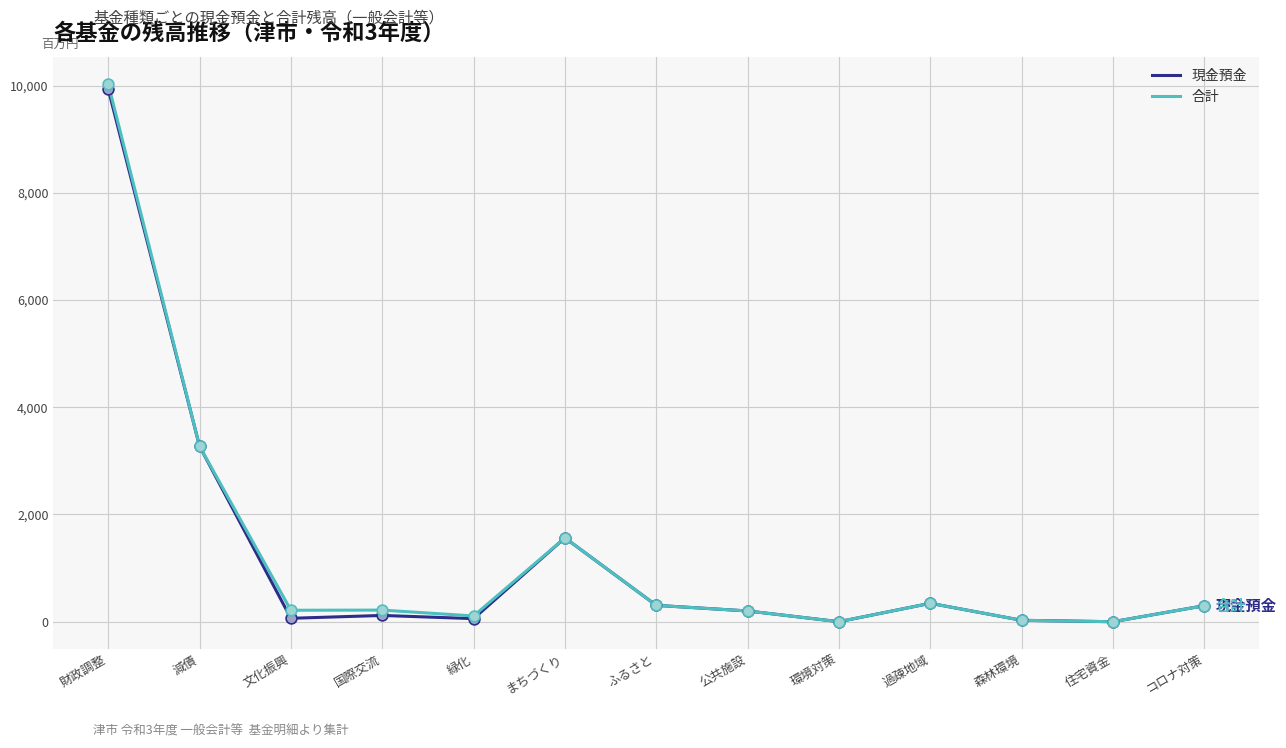

Is the value of 合計 at コロナ対策 greater than the value of 現金預金 at 財政調整?

No